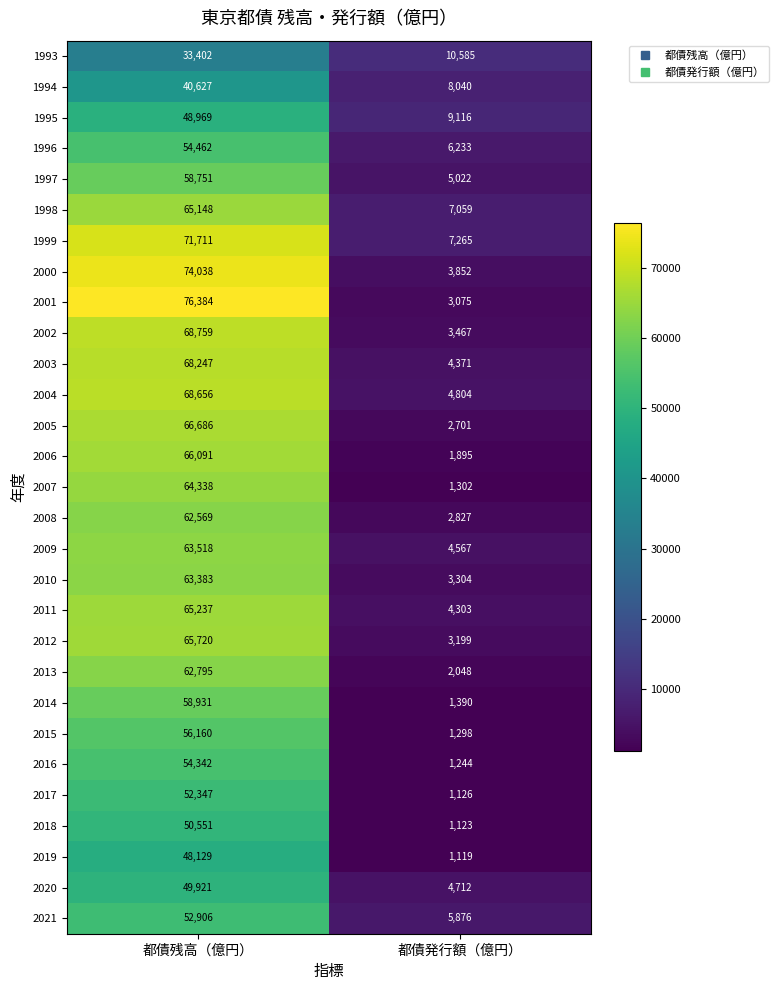

Is the value of 2020 at 都債発行額（億円） greater than the value of 2002 at 都債残高（億円）?

No